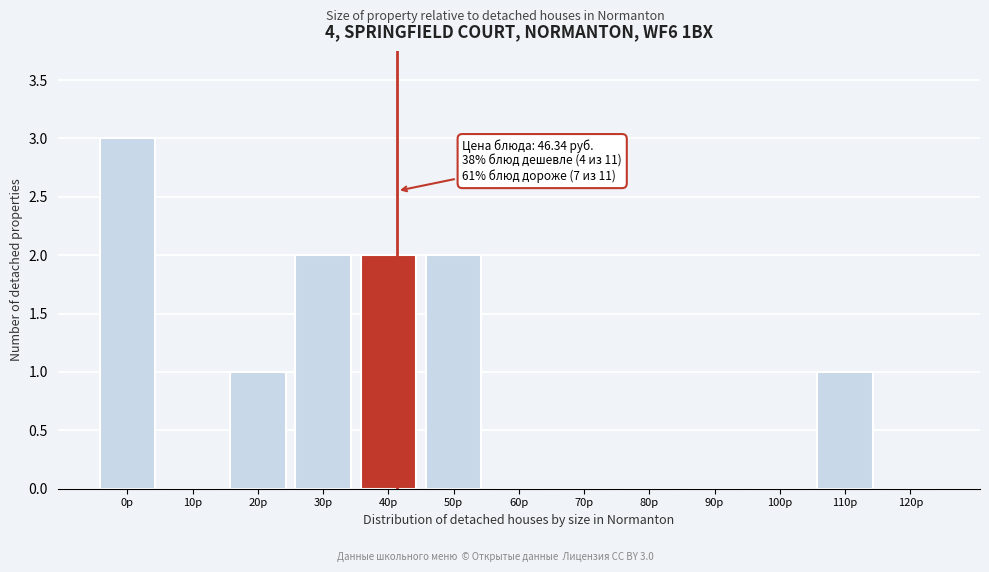

Reading left to right, extract all data points from this chart.

0р=3	10р=0	20р=1	30р=2	40р=2	50р=2	60р=0	70р=0	80р=0	90р=0	100р=0	110р=1	120р=0